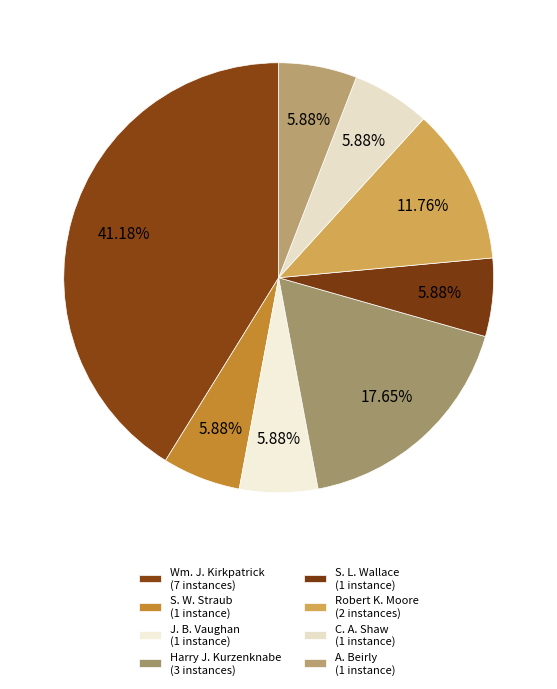

Rank the categories by value from highest to lowest.

Wm. J. Kirkpatrick, Harry J. Kurzenknabe, Robert K. Moore, S. W. Straub, J. B. Vaughan, S. L. Wallace, C. A. Shaw, A. Beirly